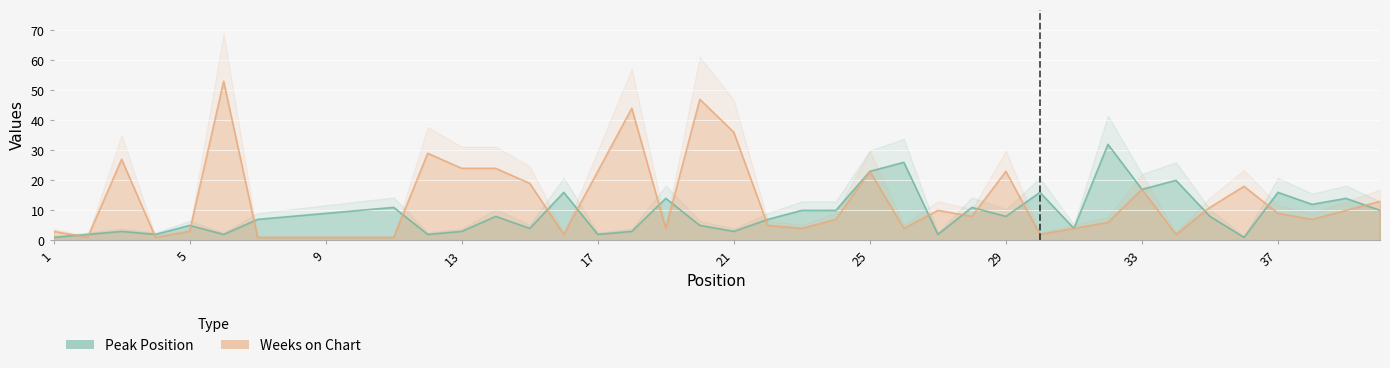

What is the smallest value displayed?

1